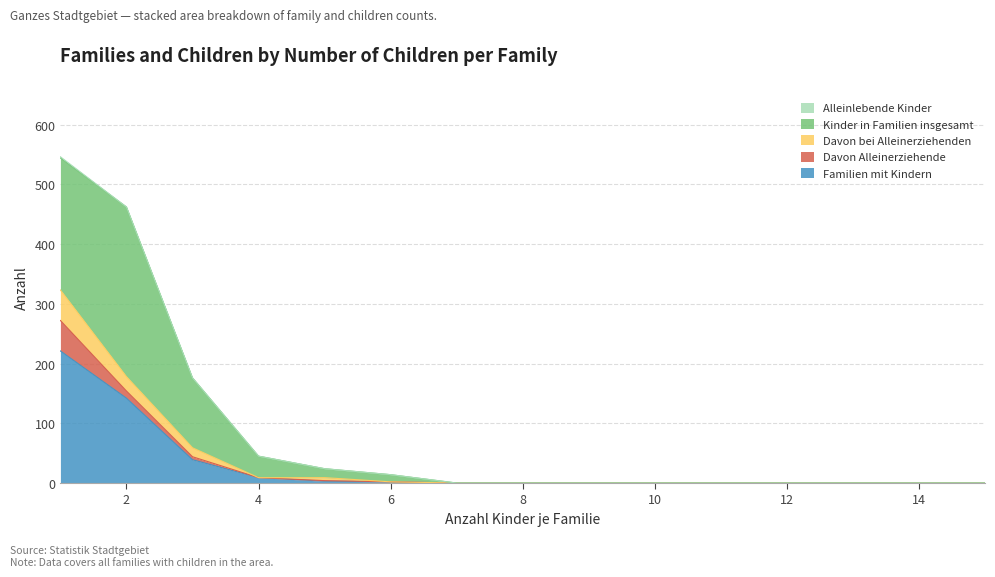

True or false: alleinlebende_kinder and davon_bei_alleinerziehenden intersect in this chart.

False